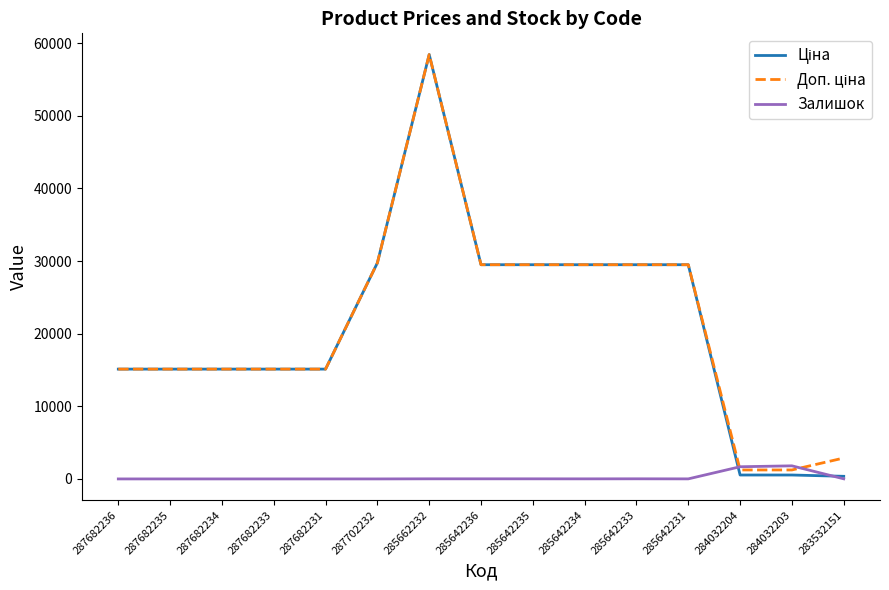

What is the greatest value displayed?

58426.5